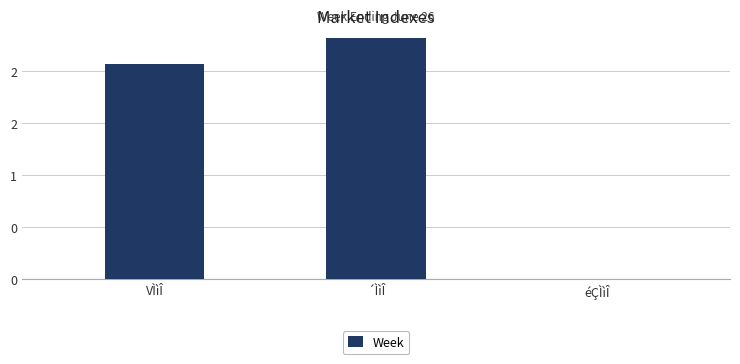

Are the bars horizontal?

No